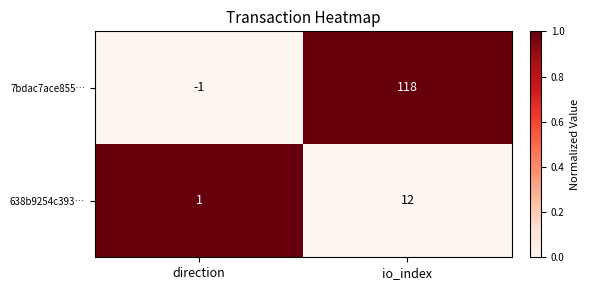

Which category has the lowest value in the 638b9254c393… series?

direction